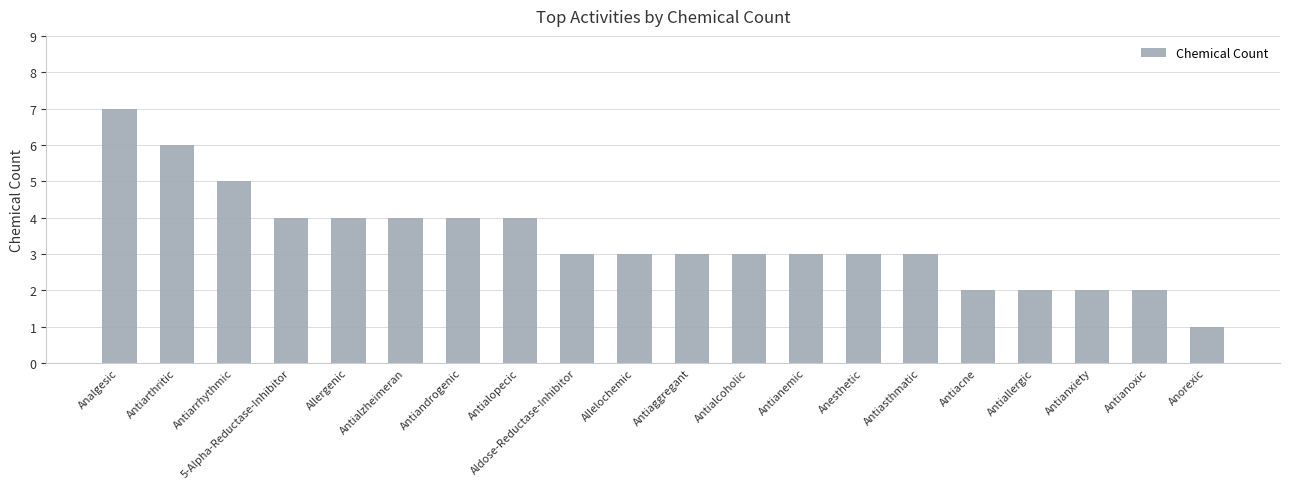

Count the values in the range 3 to 4.

12